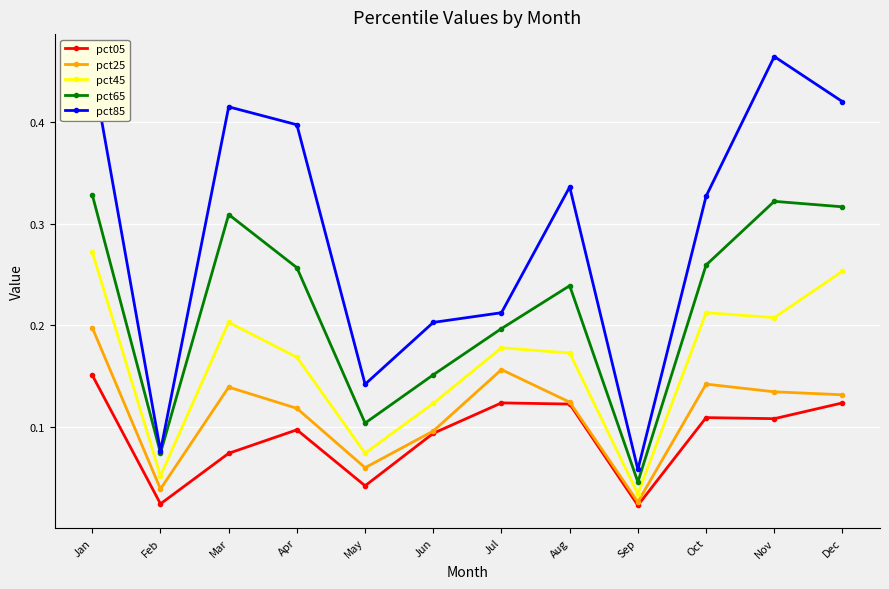

Which series has the largest total across all categories?

pct85